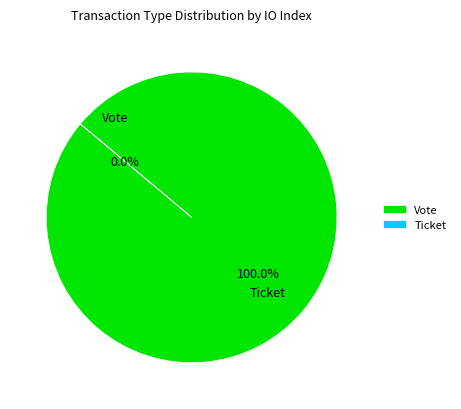

How many slices are in this pie chart?

2